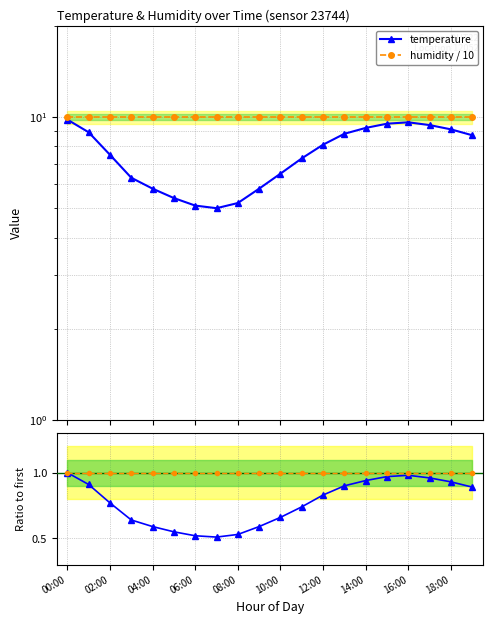

Rank the series at 14:00 from highest to lowest value.

humidity / 10, temperature